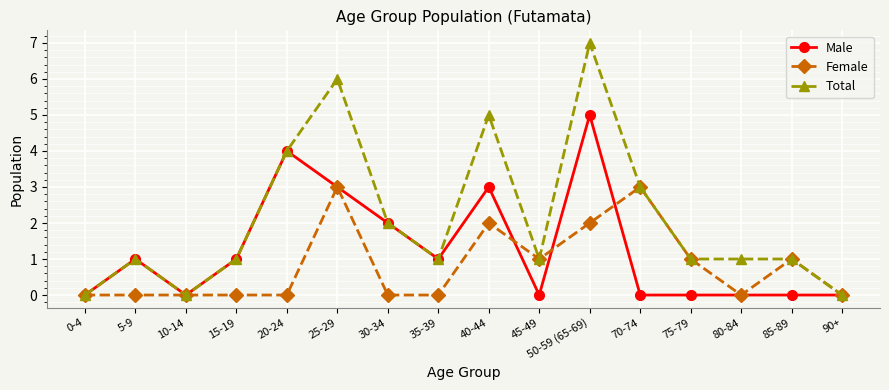

Read the Male value at 40-44.

3